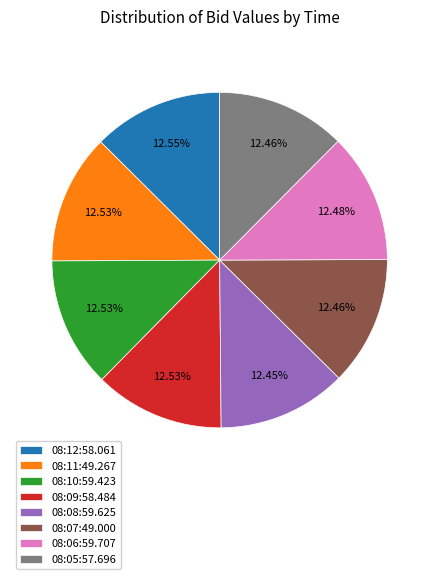

Is the sum of 08:09:58.484 and 08:08:59.625 greater than half?

No